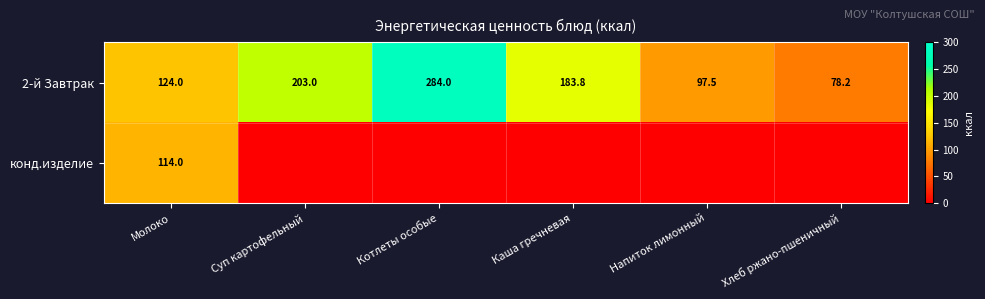

What is the difference between the highest and lowest values at Молоко?

10.0